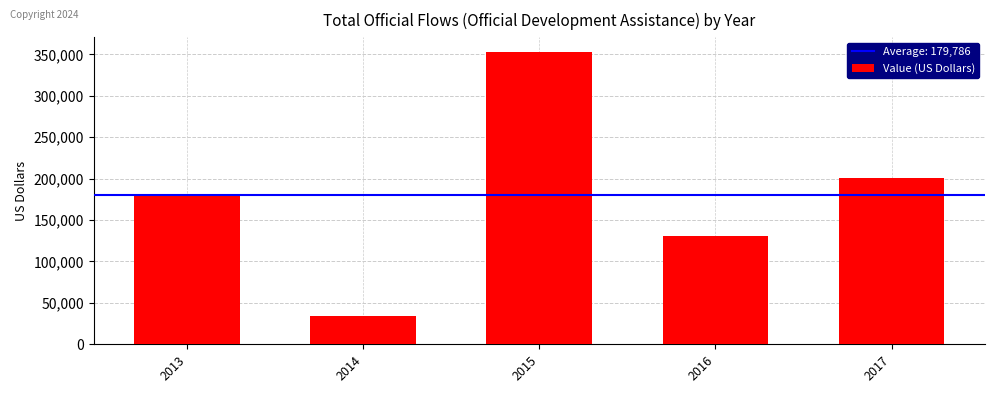

Does the chart contain any negative values?

No